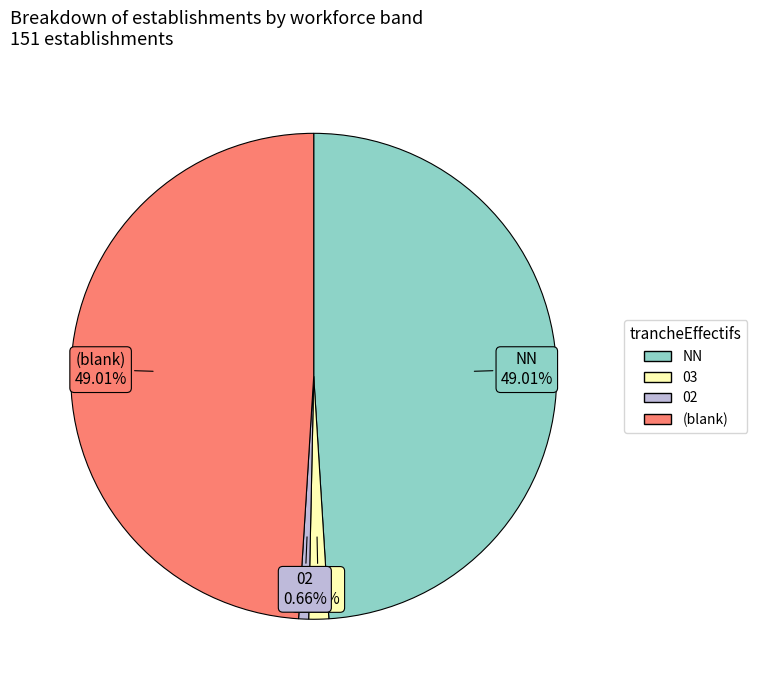

Does any single category account for the majority?

No